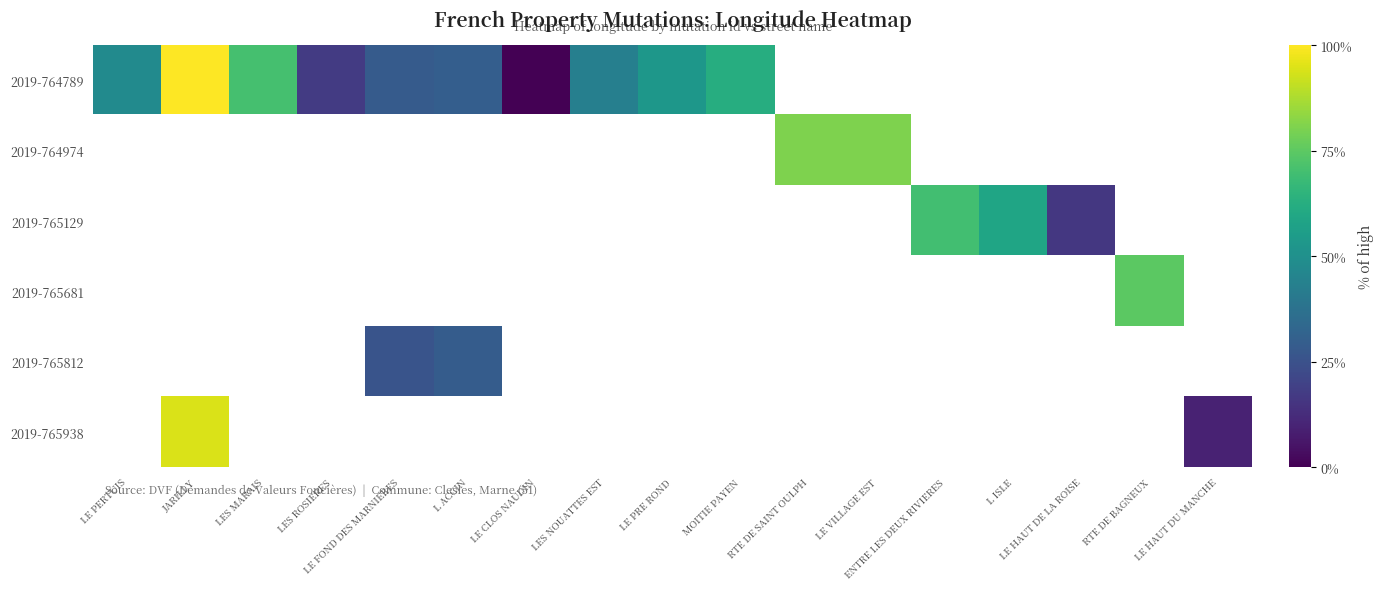

What is the greatest value displayed?

1.0